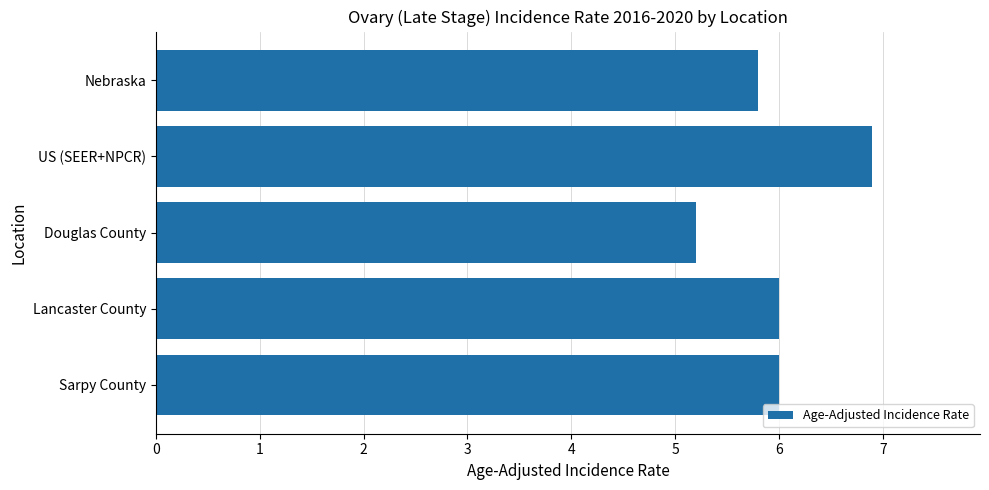

Approximately how many times larger is the value at Sarpy County compared to Lancaster County?

1.0